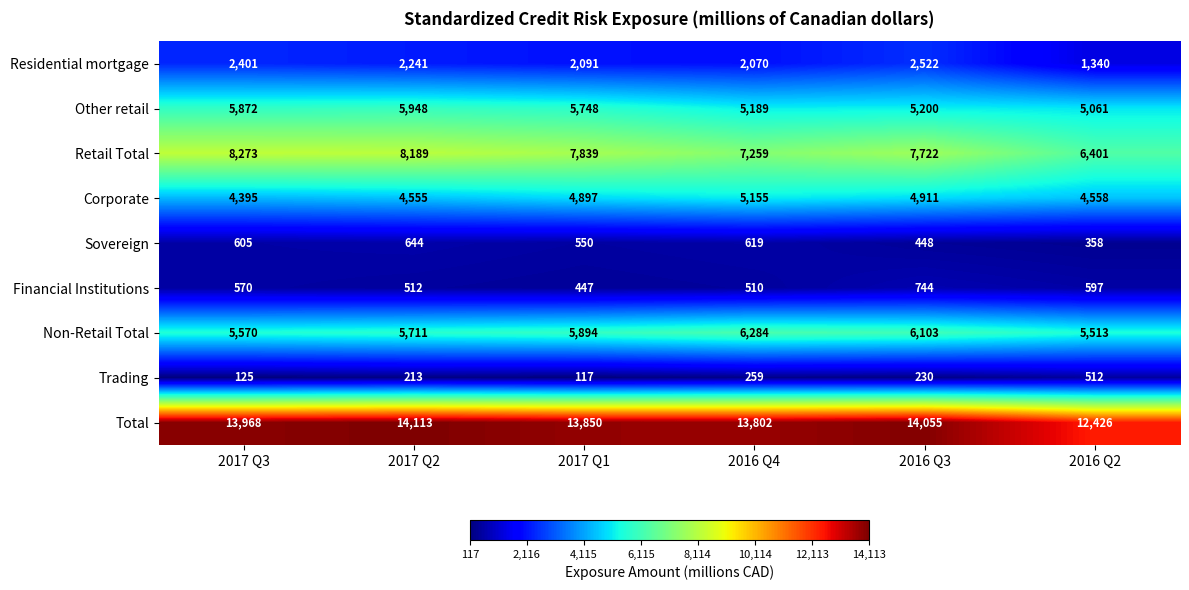

What value does the Non-Retail Total series have at 2016 Q2, to the nearest 50?

5500